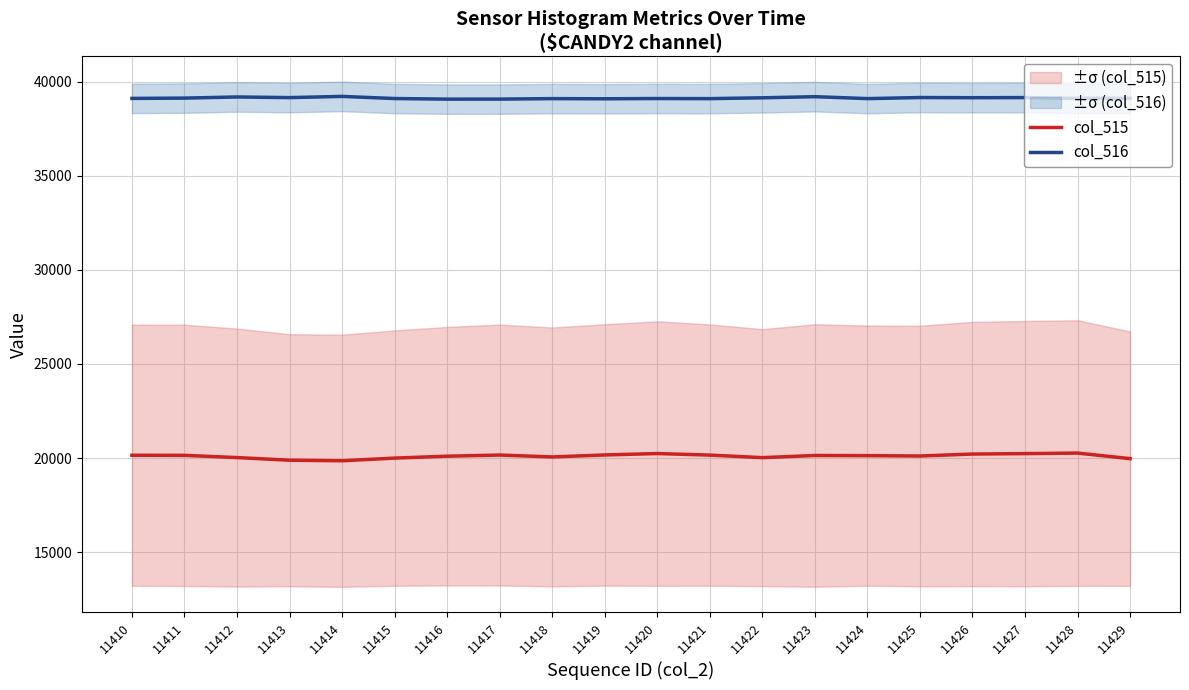

True or false: col_515 and col_516 cross at least once.

False